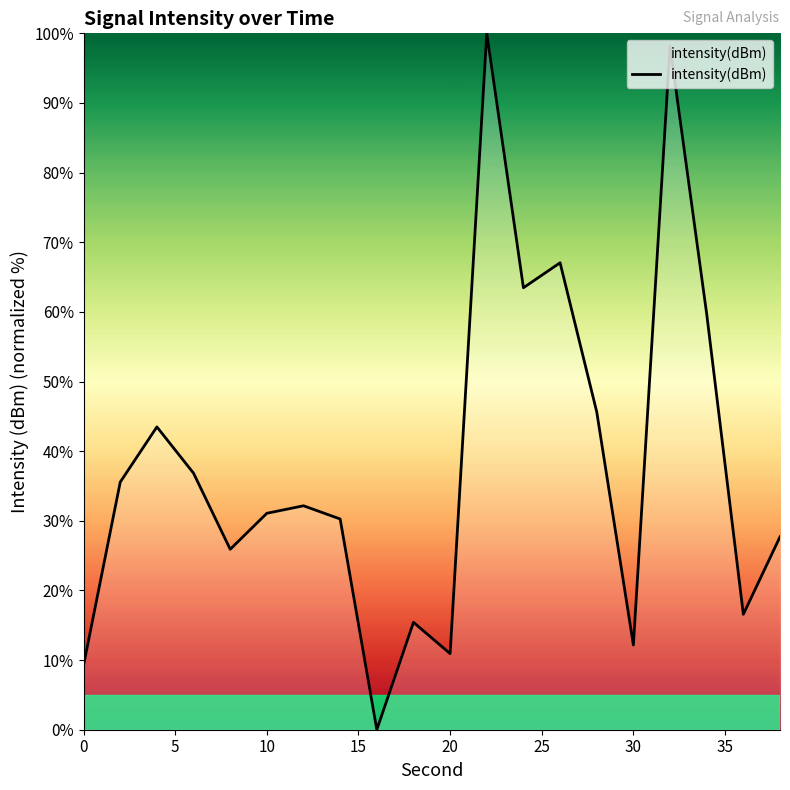

Is this an area chart (filled region under the line)?

No